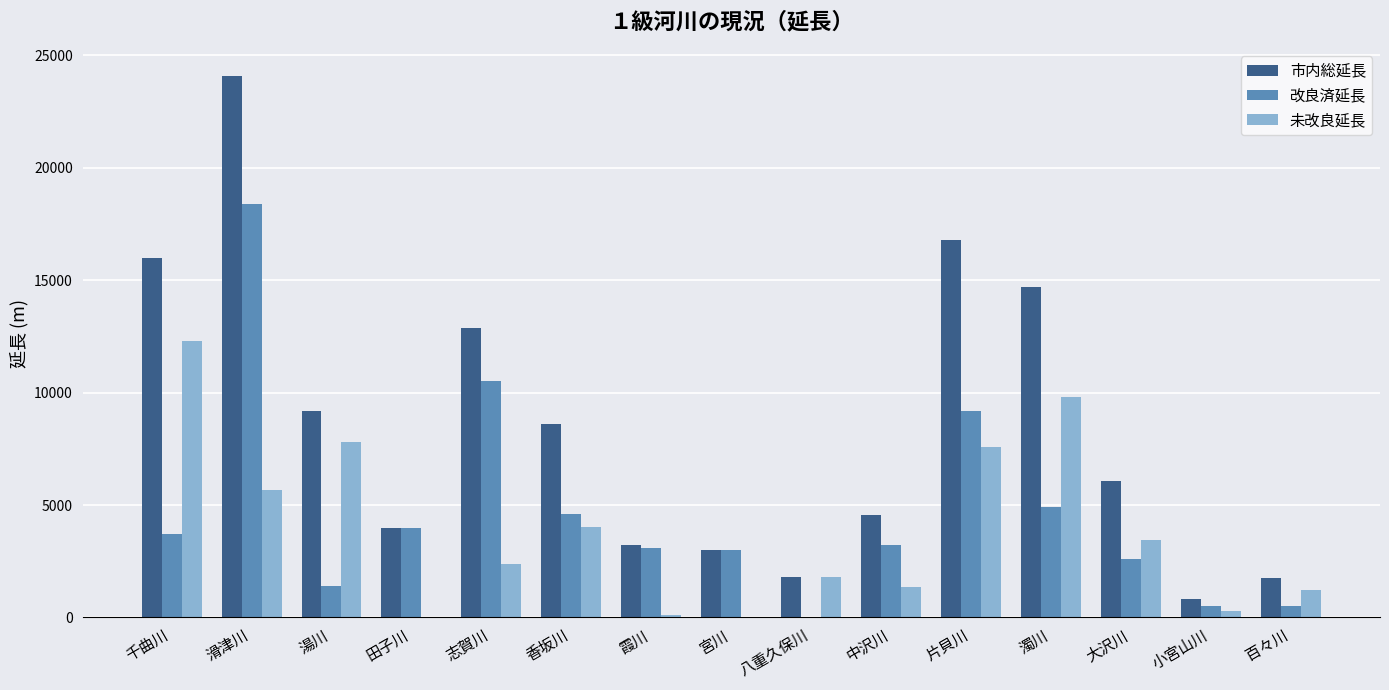

What is the average value of the 改良済延長 series?

4640